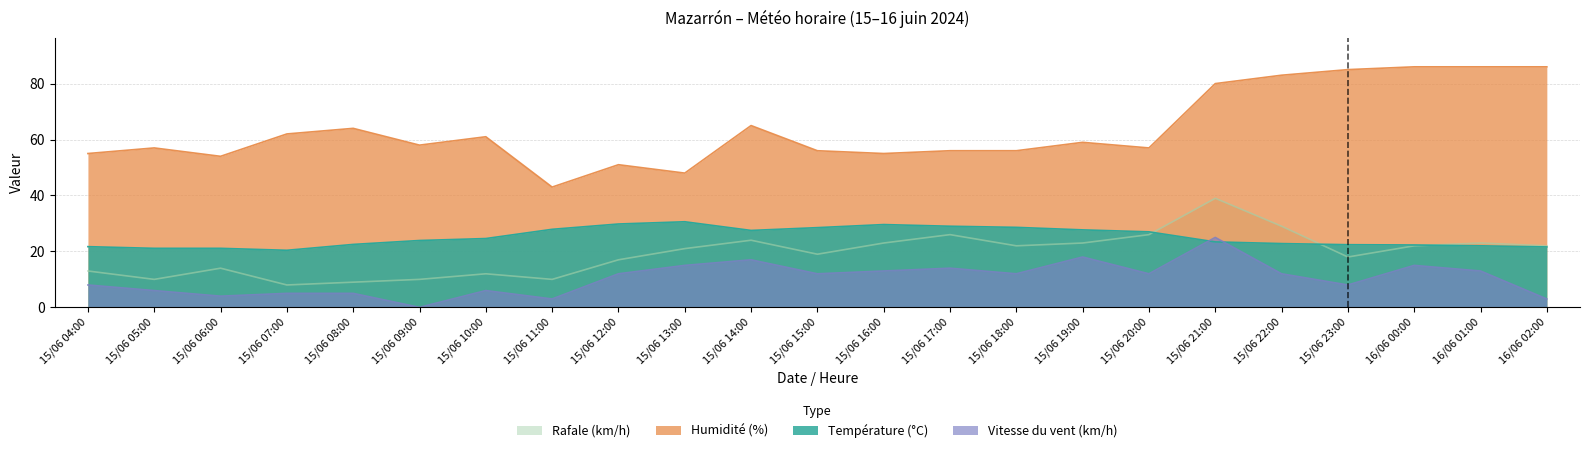

Does the chart have visible grid lines?

Yes